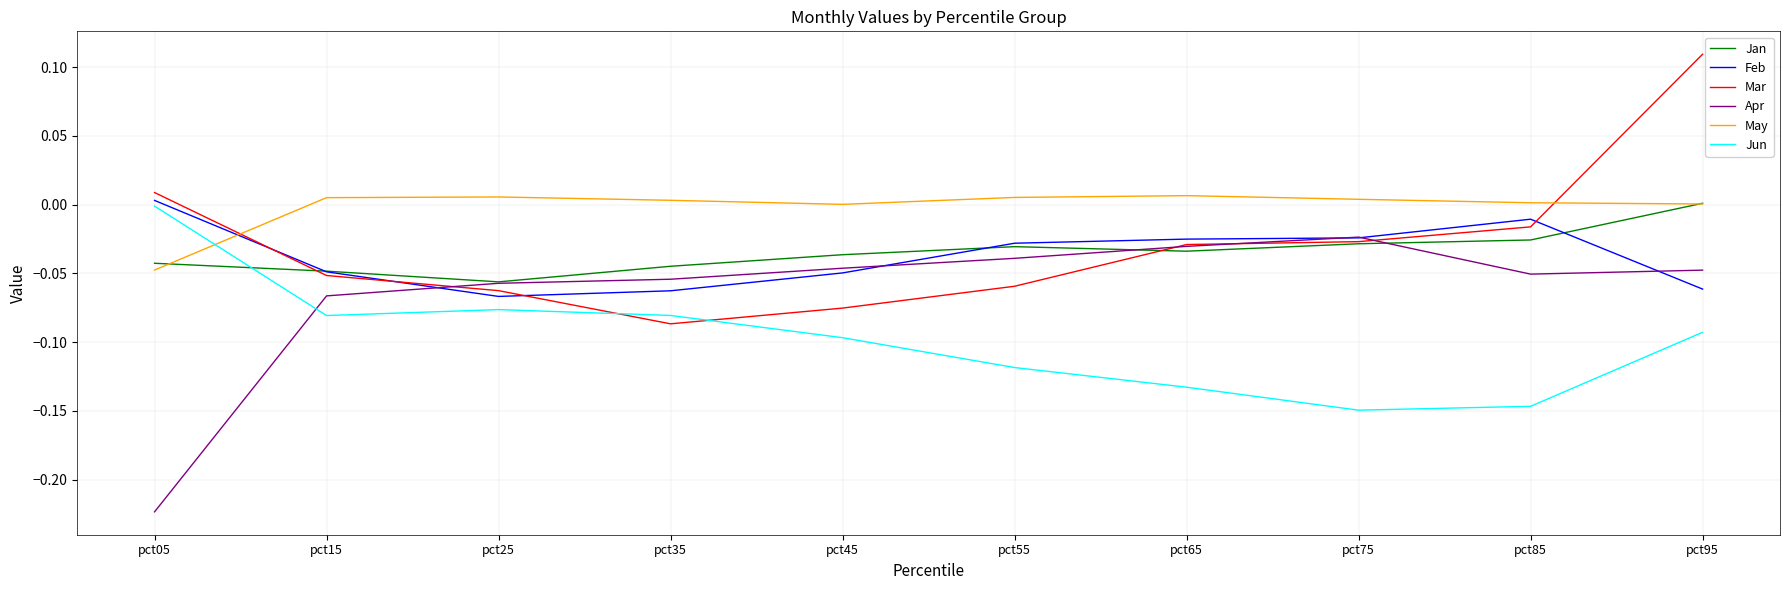

True or false: Mar has a value of -0.0 at pct25.

False